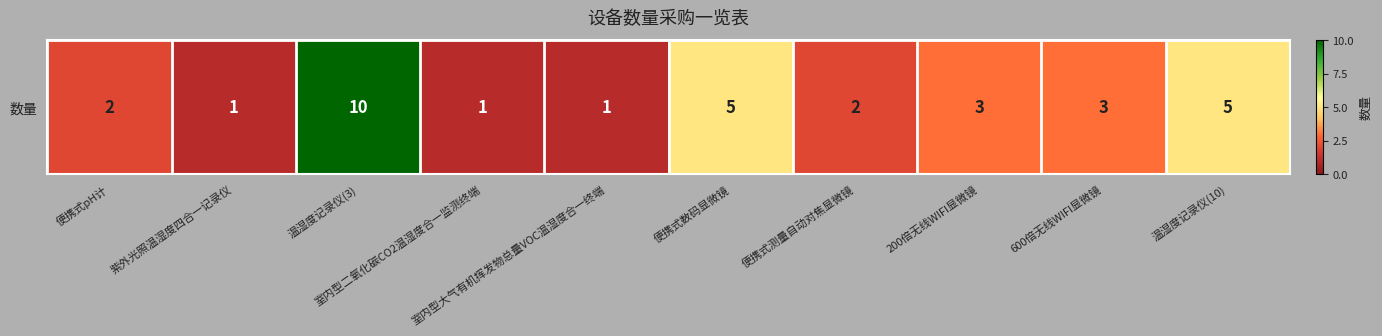

True or false: the data shows 2 at 便携式pH计.

True